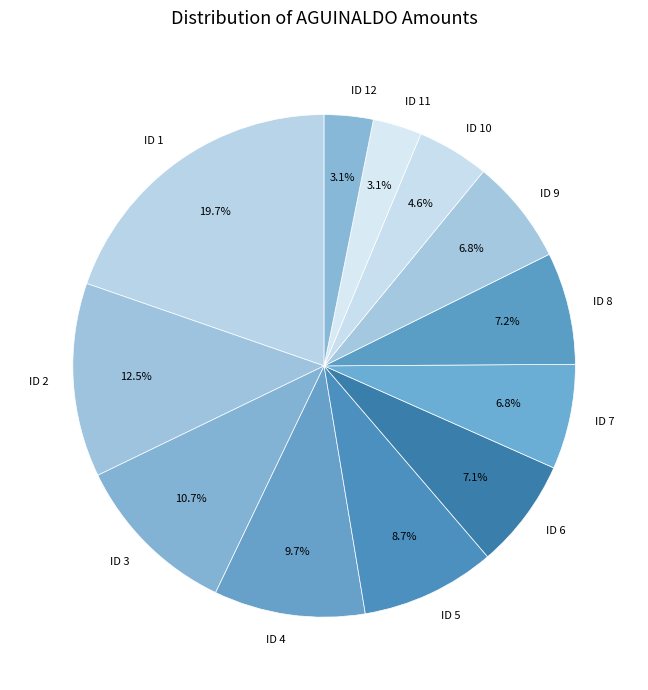

True or false: ID 7 accounts for 1% of the total.

False